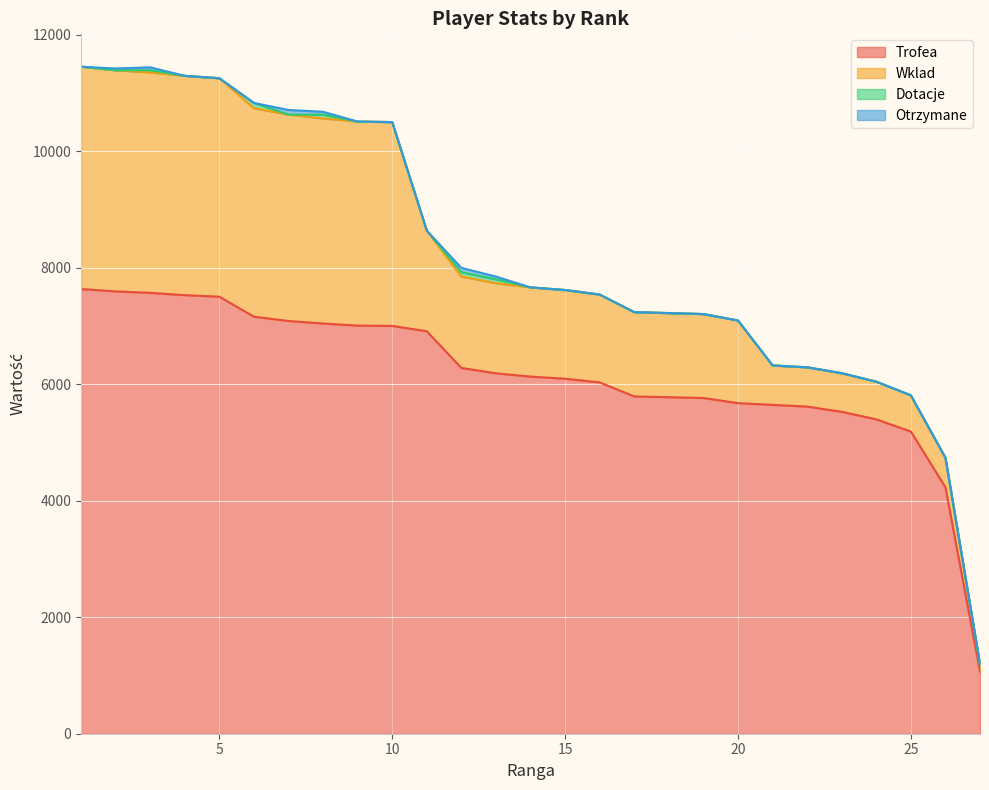

What is the greatest value displayed?

7635